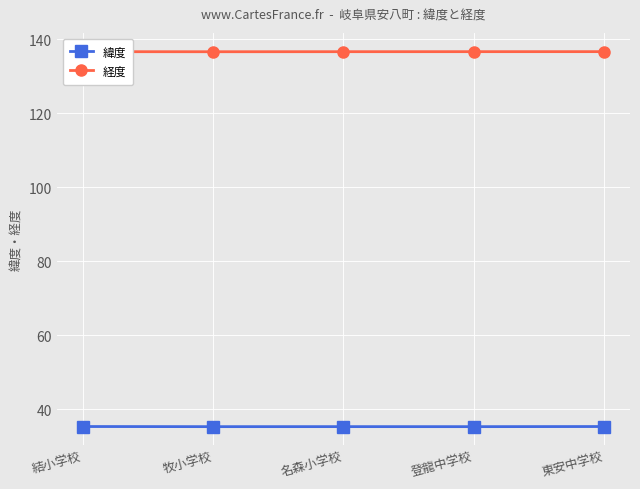

What is the label of the 4th point from the left?

登龍中学校